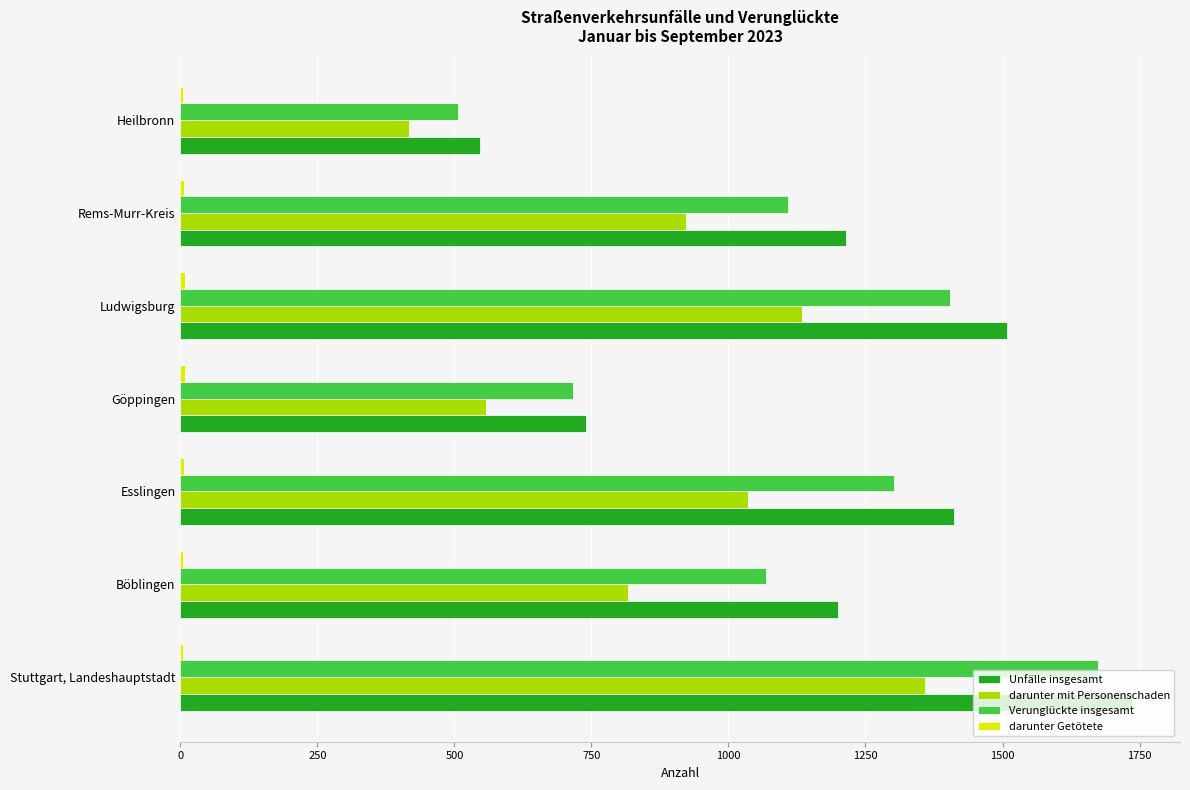

At which category is the sum across all series the highest?

Stuttgart, Landeshauptstadt